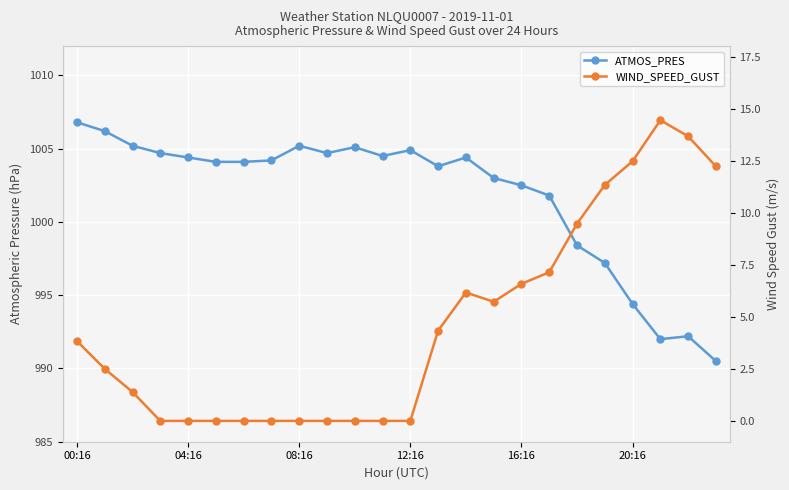

True or false: ATMOS_PRES and WIND_SPEED_GUST intersect in this chart.

False